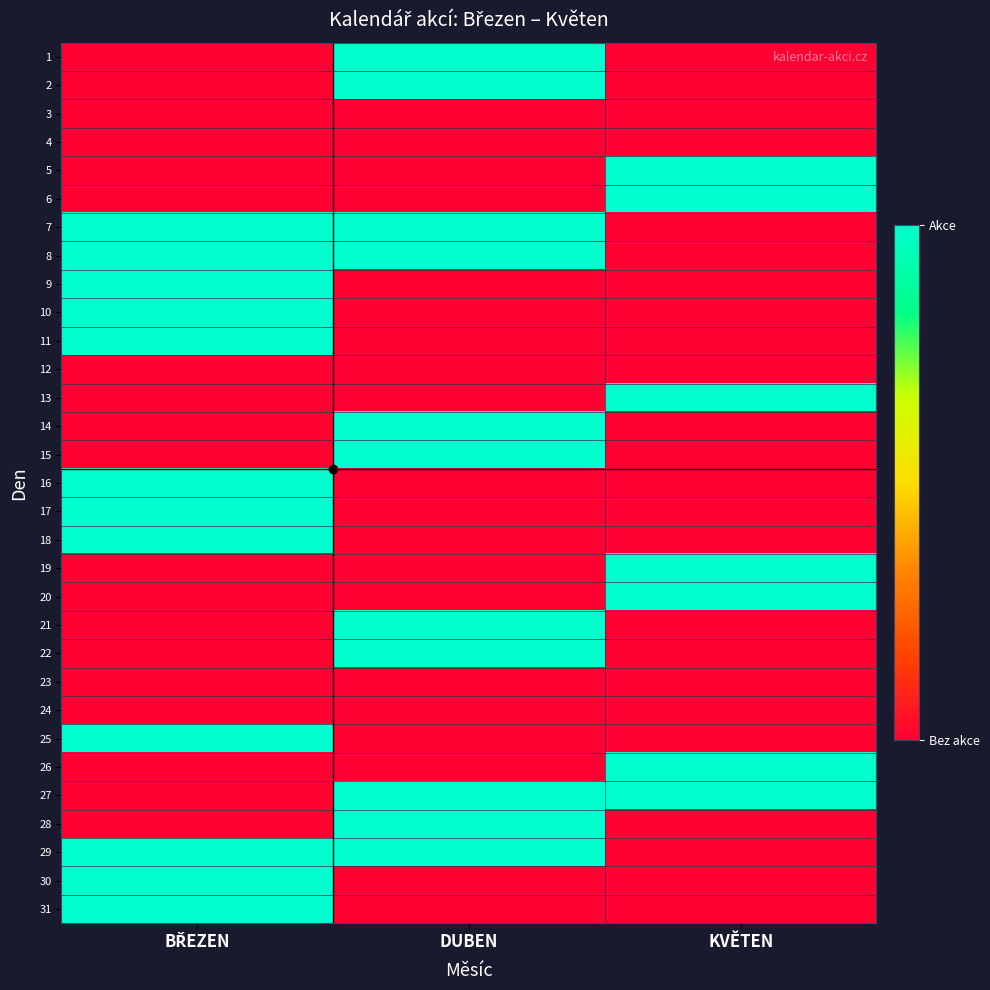

Reading right to left, list all the values displayed in this chart.

1: KVĚTEN=0	DUBEN=1	BŘEZEN=0
2: KVĚTEN=0	DUBEN=1	BŘEZEN=0
3: KVĚTEN=0	DUBEN=0	BŘEZEN=0
4: KVĚTEN=0	DUBEN=0	BŘEZEN=0
5: KVĚTEN=1	DUBEN=0	BŘEZEN=0
6: KVĚTEN=1	DUBEN=0	BŘEZEN=0
7: KVĚTEN=0	DUBEN=1	BŘEZEN=1
8: KVĚTEN=0	DUBEN=1	BŘEZEN=1
9: KVĚTEN=0	DUBEN=0	BŘEZEN=1
10: KVĚTEN=0	DUBEN=0	BŘEZEN=1
11: KVĚTEN=0	DUBEN=0	BŘEZEN=1
12: KVĚTEN=0	DUBEN=0	BŘEZEN=0
13: KVĚTEN=1	DUBEN=0	BŘEZEN=0
14: KVĚTEN=0	DUBEN=1	BŘEZEN=0
15: KVĚTEN=0	DUBEN=1	BŘEZEN=0
16: KVĚTEN=0	DUBEN=0	BŘEZEN=1
17: KVĚTEN=0	DUBEN=0	BŘEZEN=1
18: KVĚTEN=0	DUBEN=0	BŘEZEN=1
19: KVĚTEN=1	DUBEN=0	BŘEZEN=0
20: KVĚTEN=1	DUBEN=0	BŘEZEN=0
21: KVĚTEN=0	DUBEN=1	BŘEZEN=0
22: KVĚTEN=0	DUBEN=1	BŘEZEN=0
23: KVĚTEN=0	DUBEN=0	BŘEZEN=0
24: KVĚTEN=0	DUBEN=0	BŘEZEN=0
25: KVĚTEN=0	DUBEN=0	BŘEZEN=1
26: KVĚTEN=1	DUBEN=0	BŘEZEN=0
27: KVĚTEN=1	DUBEN=1	BŘEZEN=0
28: KVĚTEN=0	DUBEN=1	BŘEZEN=0
29: KVĚTEN=0	DUBEN=1	BŘEZEN=1
30: KVĚTEN=0	DUBEN=0	BŘEZEN=1
31: KVĚTEN=0	DUBEN=0	BŘEZEN=1